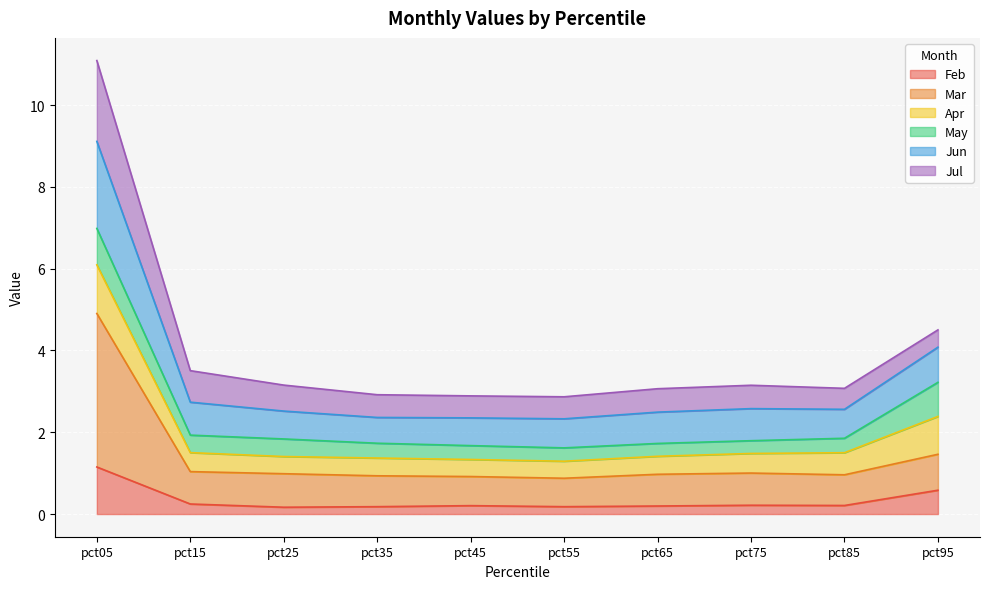

The Mar series shows 4.9 at pct05. True or false?

True